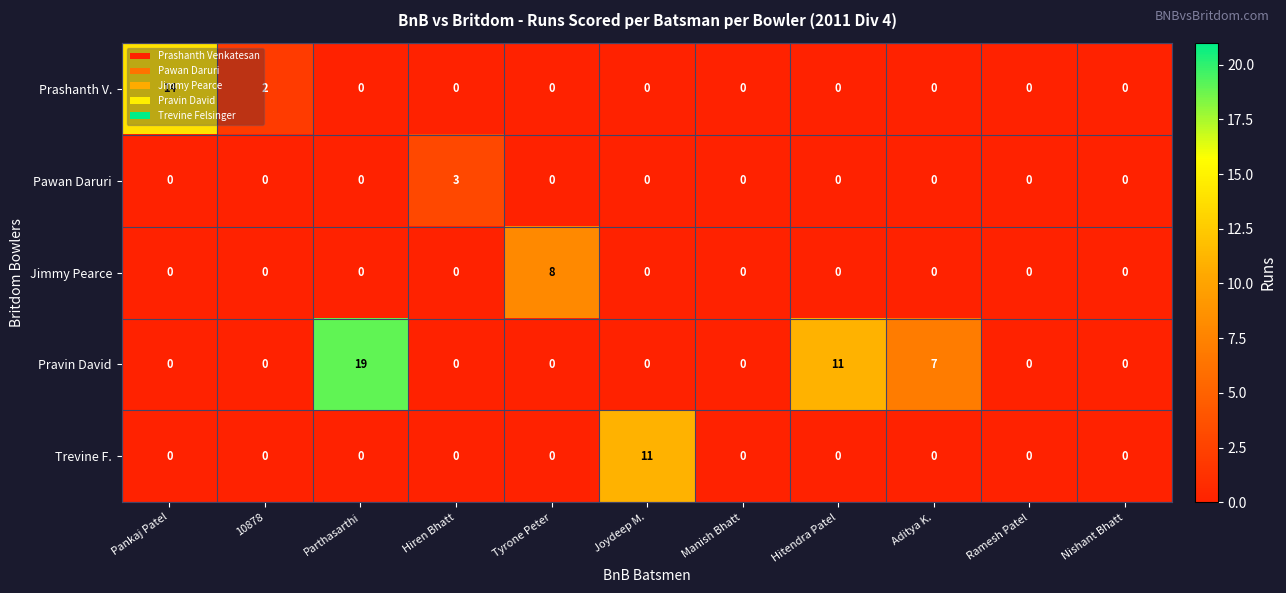

At which category does the chart reach its peak across all series?

Parthasarthi